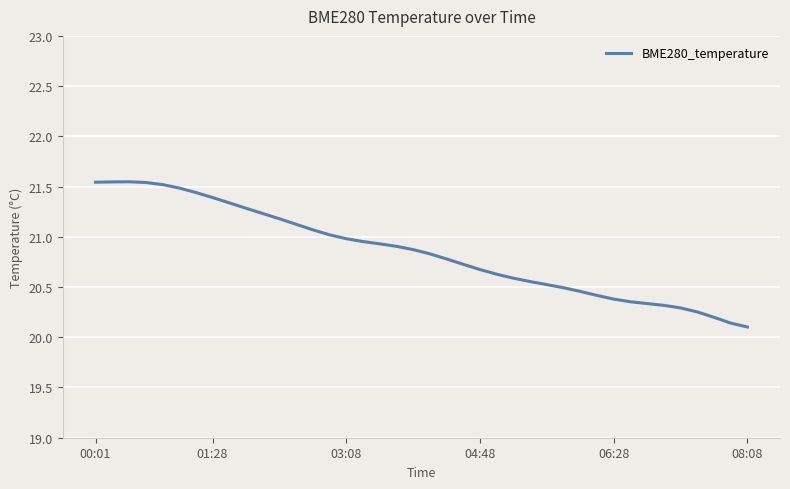

How many lines are shown in the chart?

1